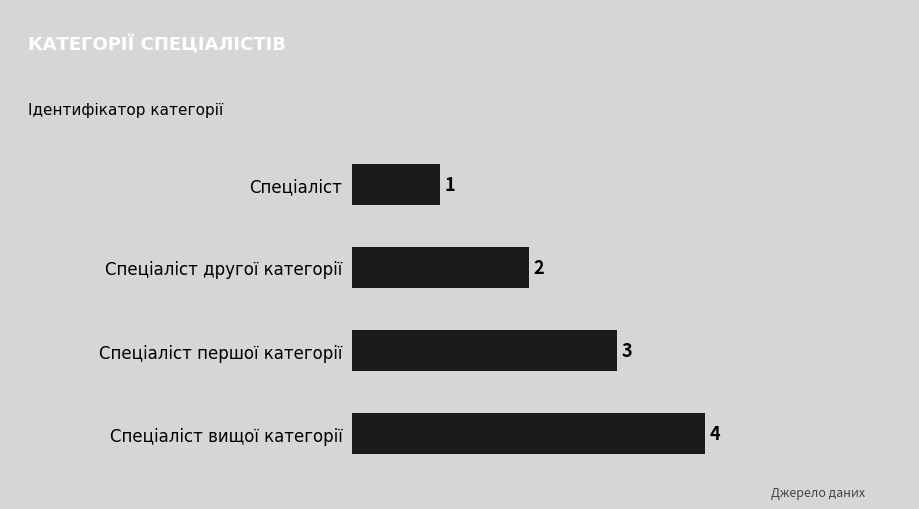

List the labels in order of value, largest first.

Спеціаліст вищої категорії, Спеціаліст першої категорії, Спеціаліст другої категорії, Спеціаліст